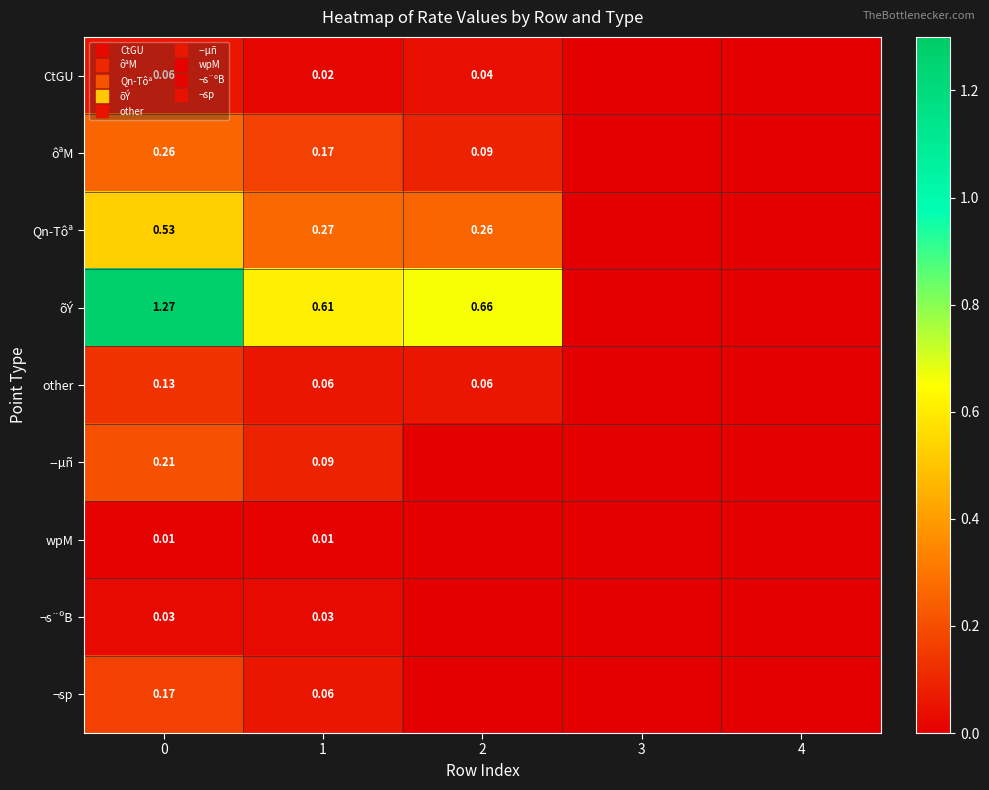

How many other values are between 0 and 1?

5